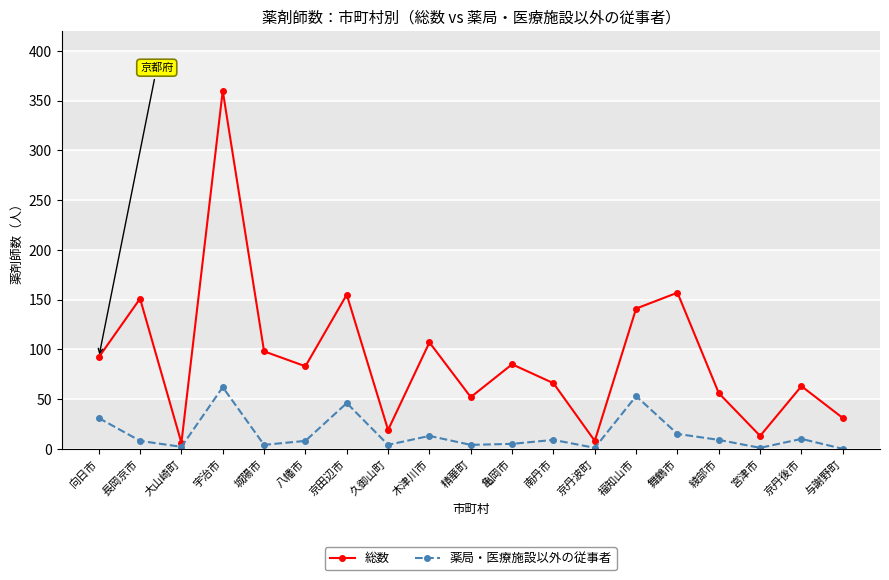

Rank the series by their maximum value, from highest to lowest.

総数, 薬局・医療施設以外の従事者